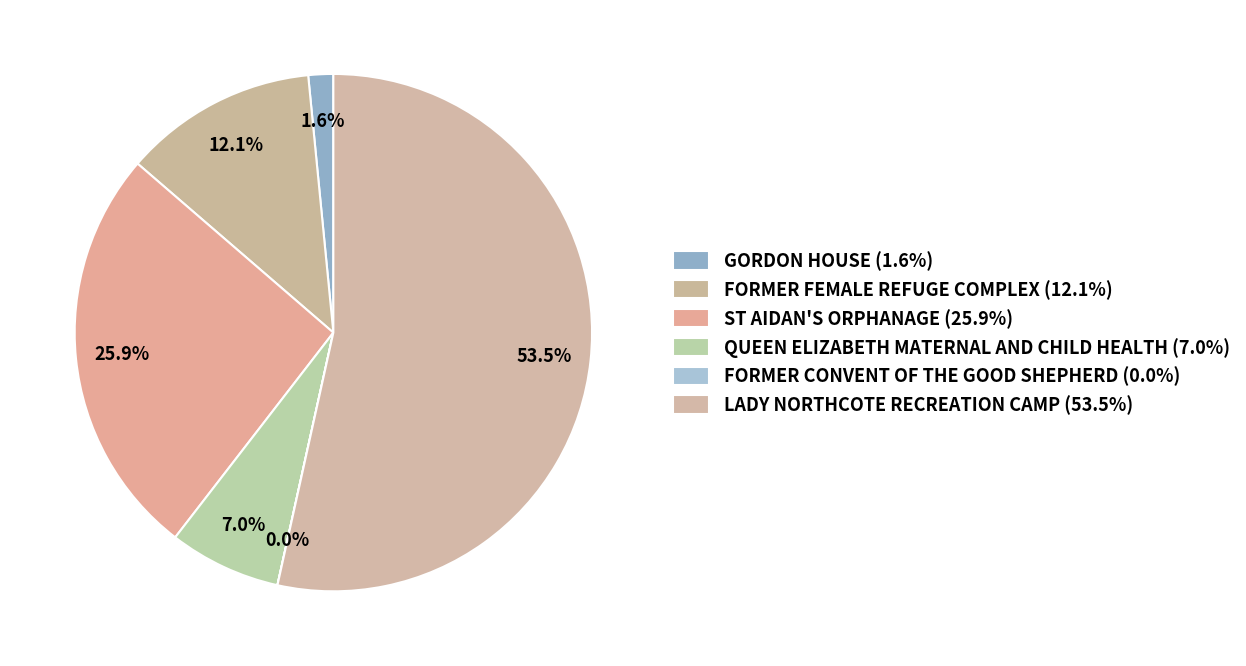

Rank the categories by value from highest to lowest.

LADY NORTHCOTE RECREATION CAMP, ST AIDAN'S ORPHANAGE, FORMER FEMALE REFUGE COMPLEX, QUEEN ELIZABETH MATERNAL AND CHILD HEALTH, GORDON HOUSE, FORMER CONVENT OF THE GOOD SHEPHERD